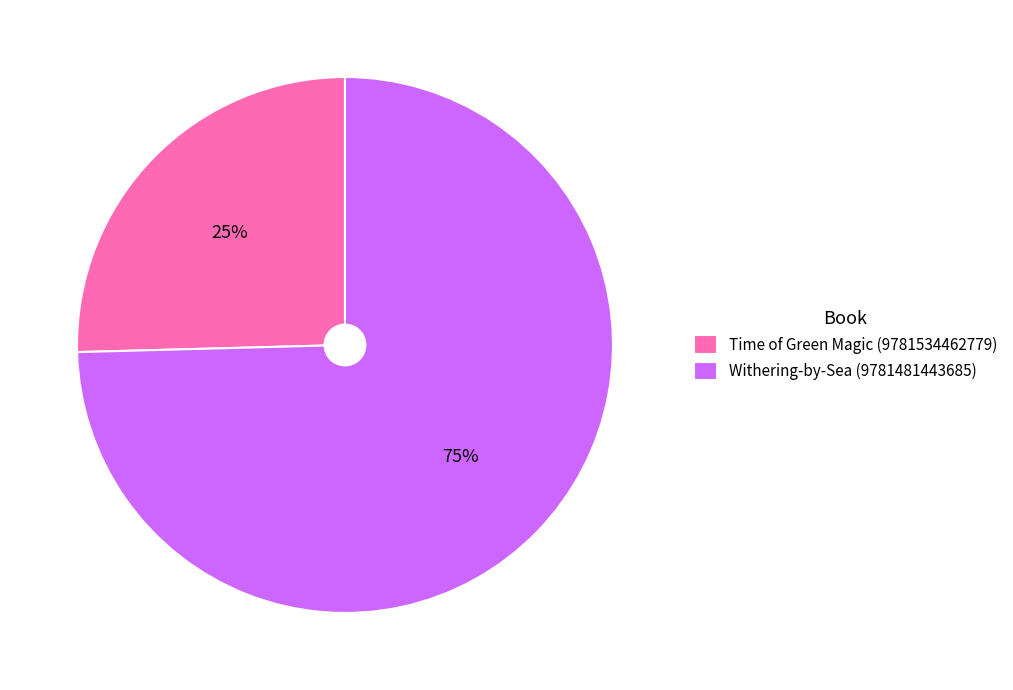

Is Time of Green Magic (9781534462779) the majority of the pie?

No